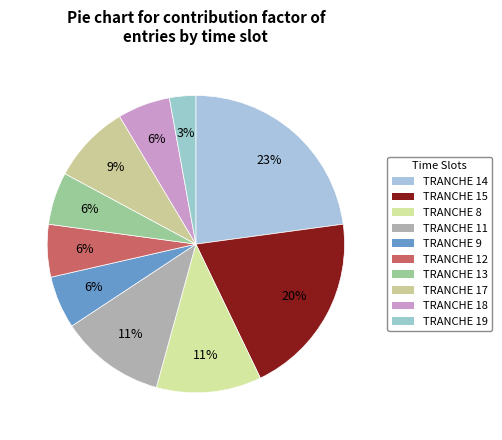

To the nearest percent, what is the combined percentage of TRANCHE 19 and TRANCHE 12?

9%